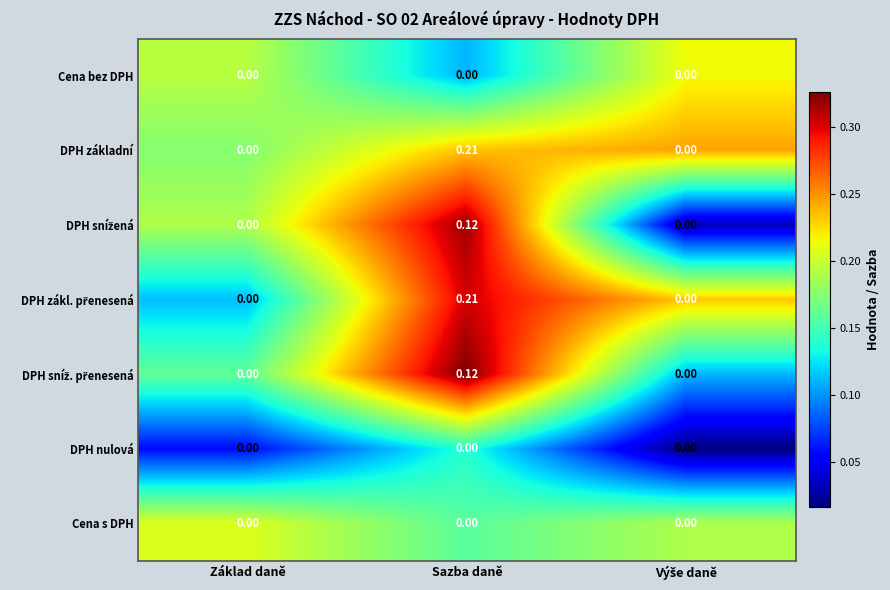

At which category is the sum across all series the highest?

Sazba daně